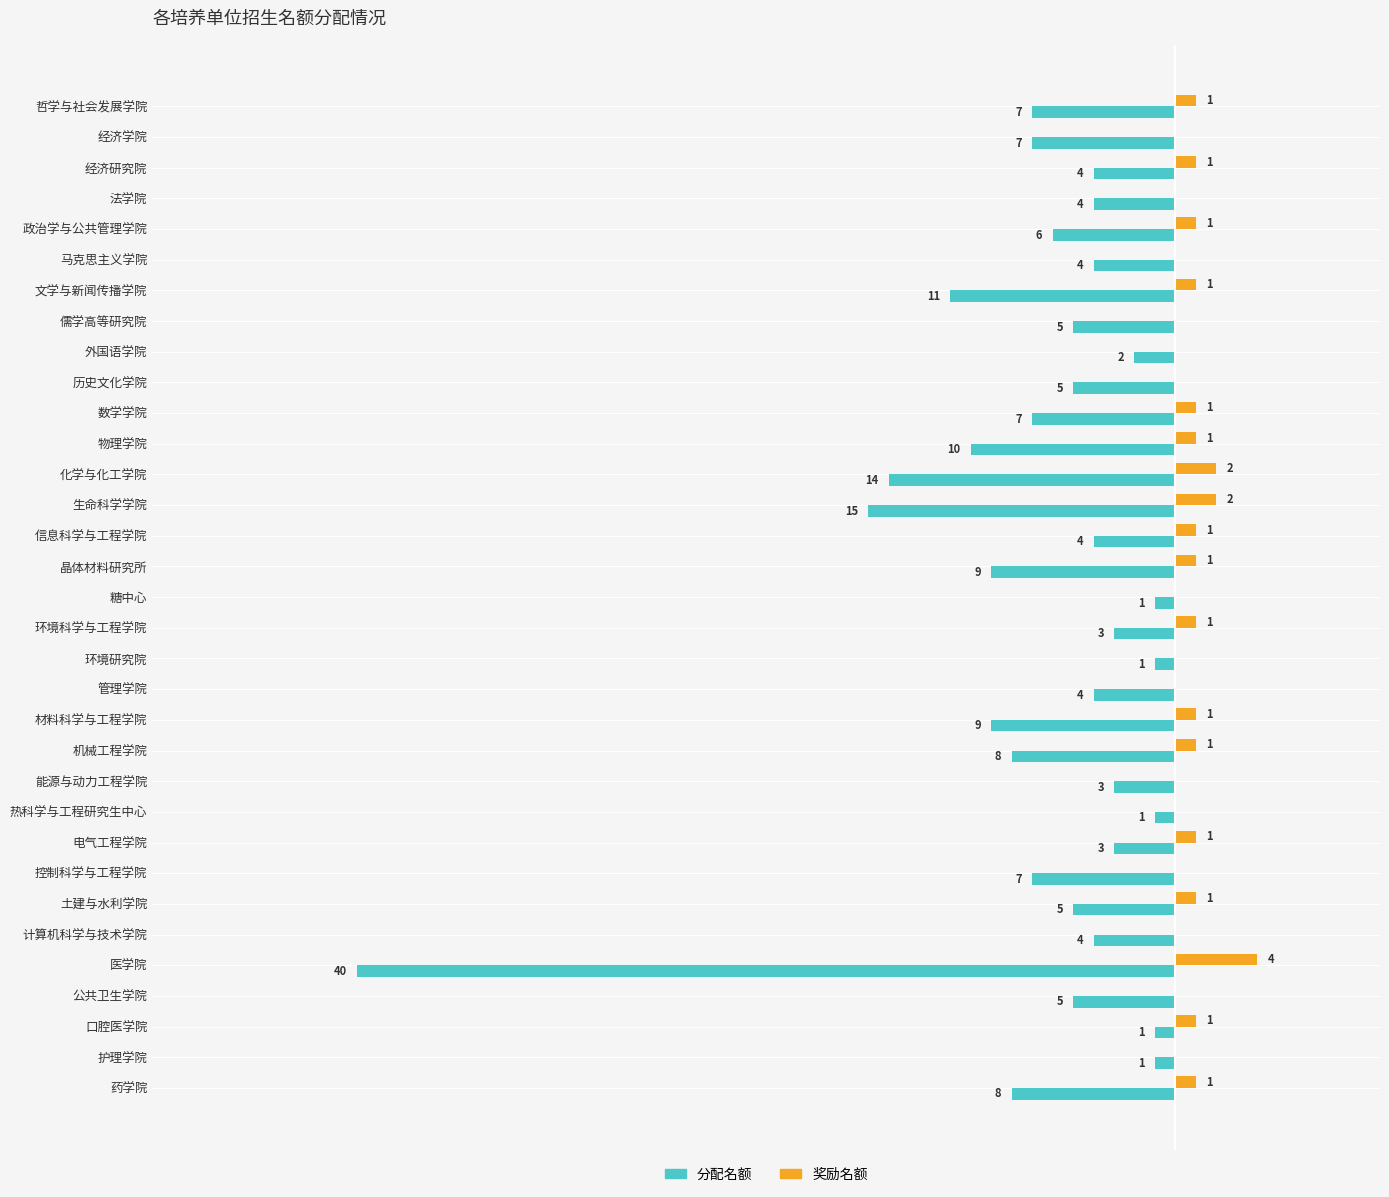

Which category has the highest value in the 奖励名额 series?

医学院